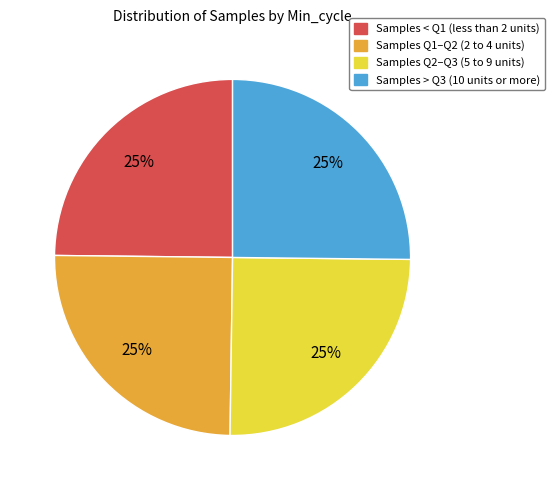

To the nearest percent, what is the average slice percentage?

25%